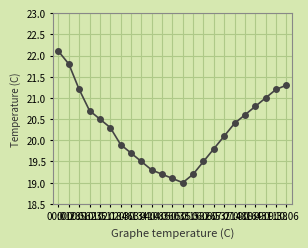

Reading left to right, extract all data points from this chart.

22.1	21.8	21.2	20.7	20.5	20.3	19.9	19.7	19.5	19.3	19.2	19.1	19.0	19.2	19.5	19.8	20.1	20.4	20.6	20.8	21.0	21.2	21.3